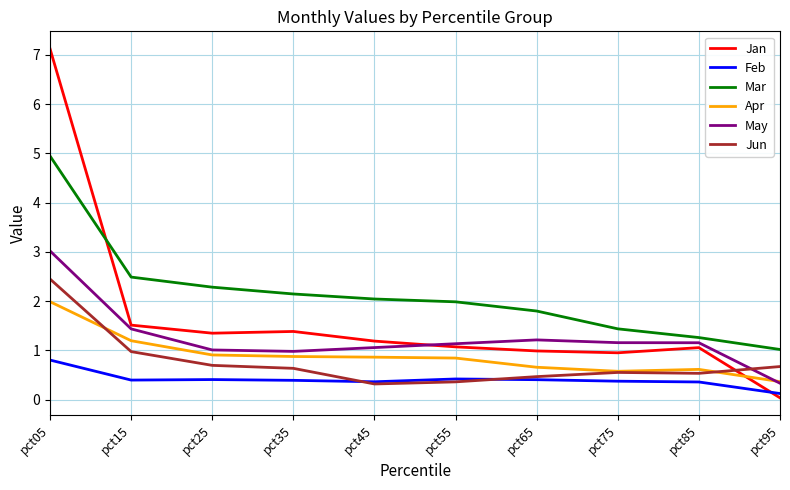

How many lines are shown in the chart?

6